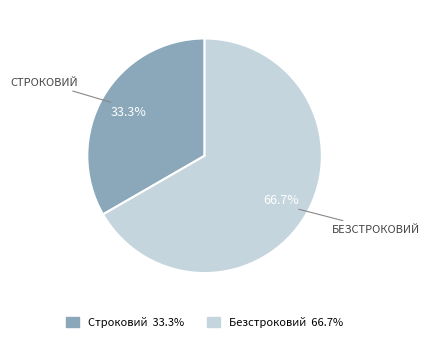

Which slice is the largest?

Безстроковий